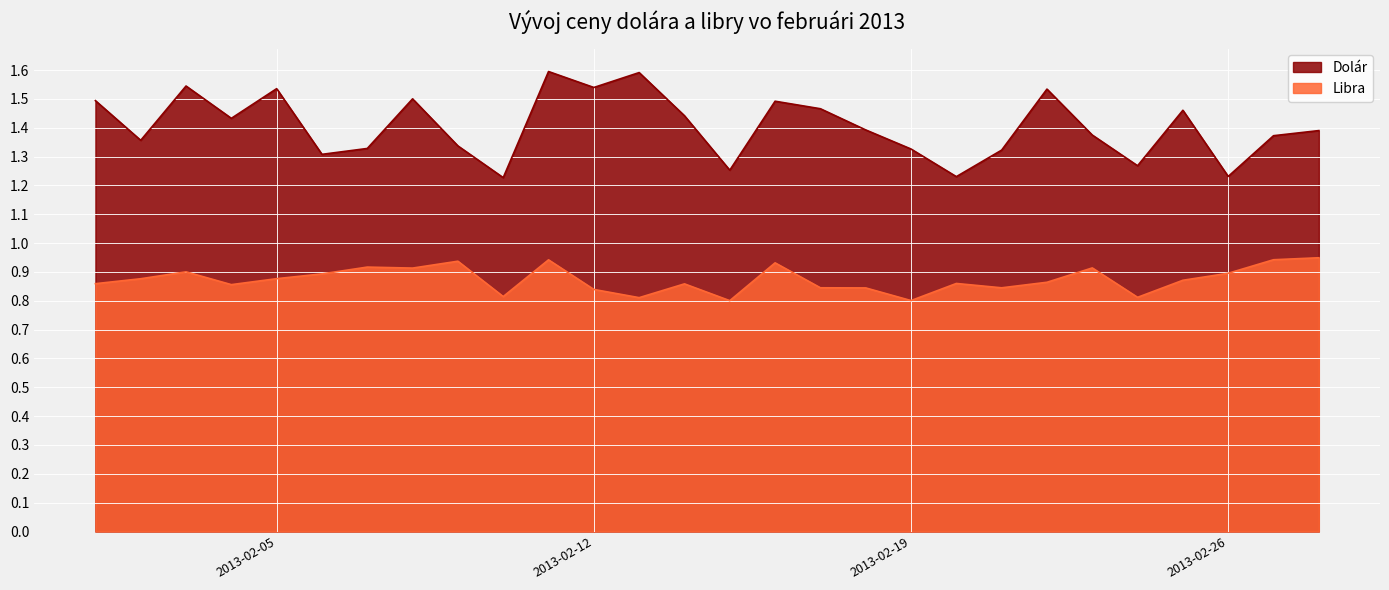

Reading left to right, transcribe all the data shown in this chart.

Dolár: 1.5	1.4	1.5	1.4	1.5	1.3	1.3	1.5	1.3	1.2	1.6	1.5	1.6	1.4	1.3	1.5	1.5	1.4	1.3	1.2	1.3	1.5	1.4	1.3	1.5	1.2	1.4	1.4
Libra: 0.9	0.9	0.9	0.9	0.9	0.9	0.9	0.9	0.9	0.8	0.9	0.8	0.8	0.9	0.8	0.9	0.8	0.8	0.8	0.9	0.8	0.9	0.9	0.8	0.9	0.9	0.9	0.9